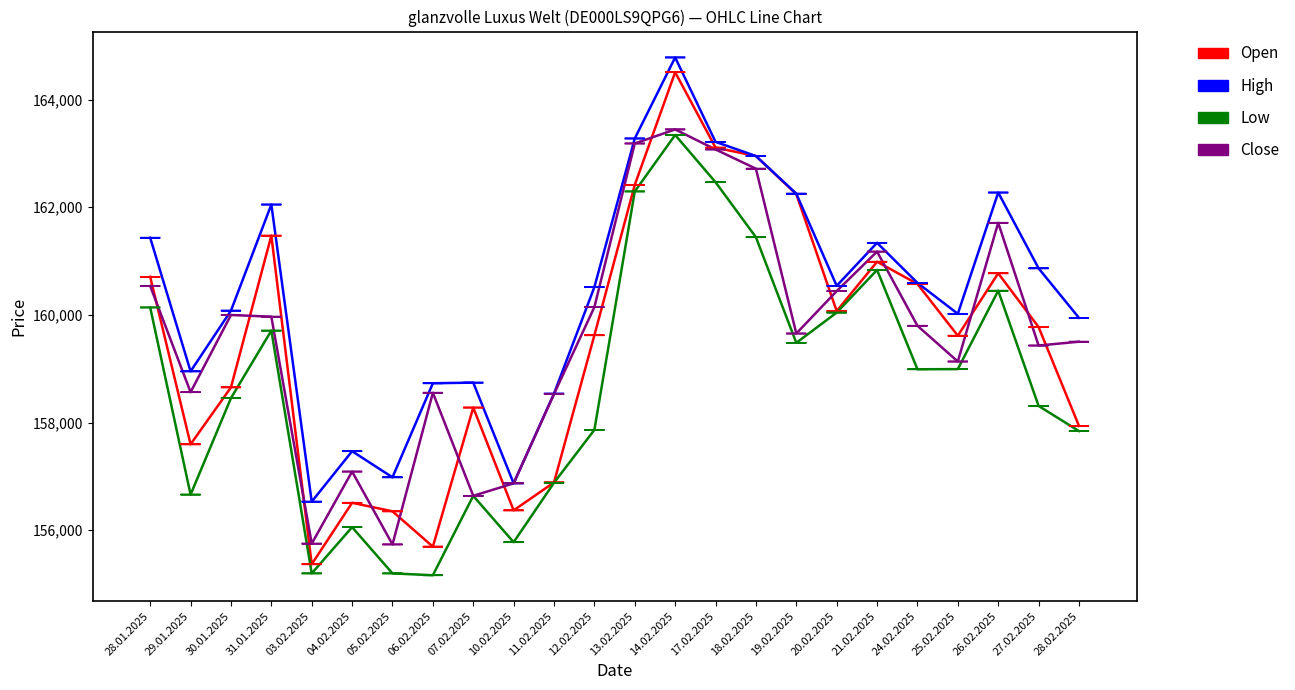

What is the spread (max minus min) of values at 19.02.2025?

2771